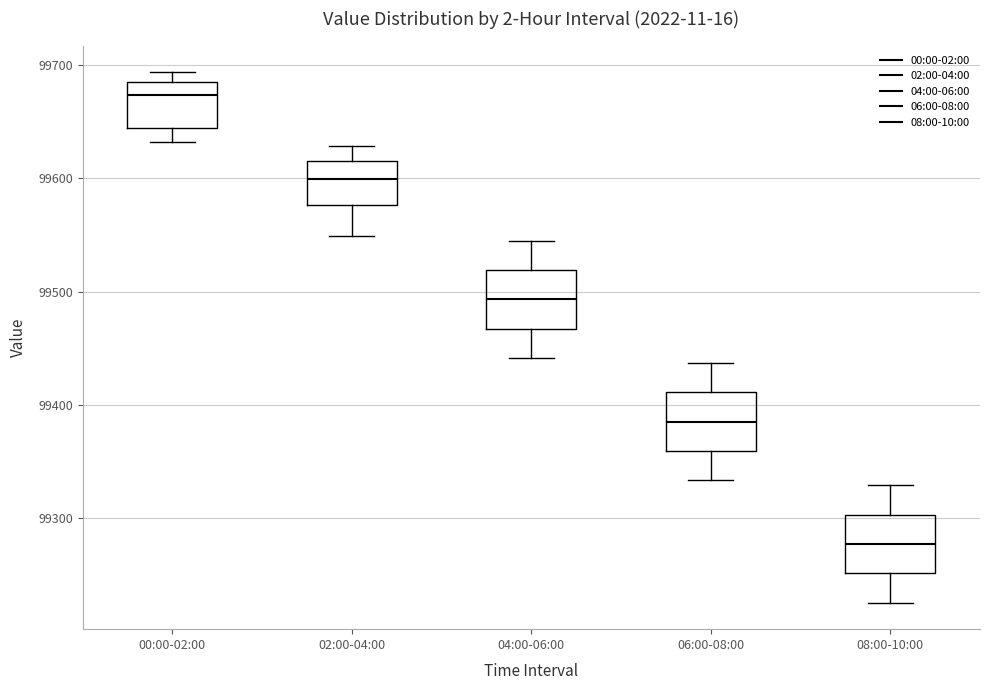

Which box's median line is the lowest?

08:00-10:00